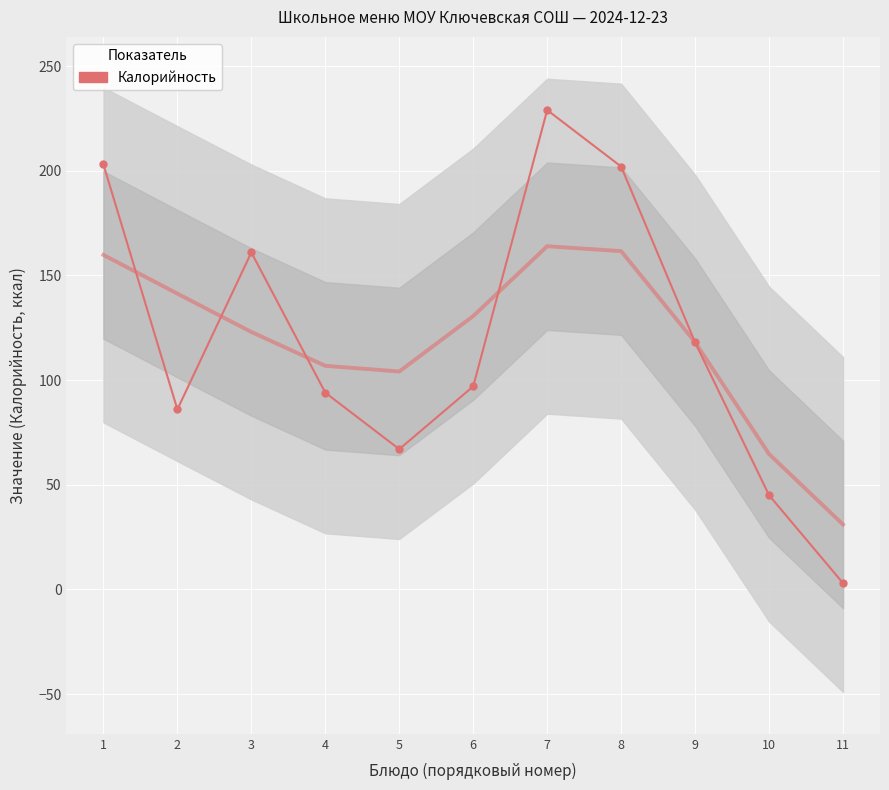

List the labels in order of value, largest first.

7, 1, 8, 3, 9, 6, 4, 2, 5, 10, 11